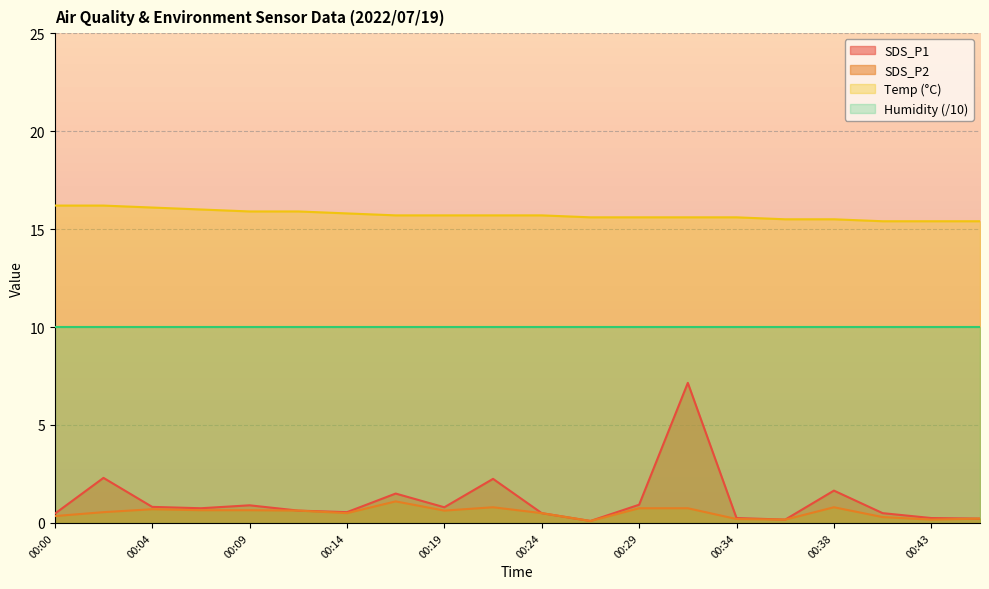

True or false: SDS_P1 and Temp intersect in this chart.

False